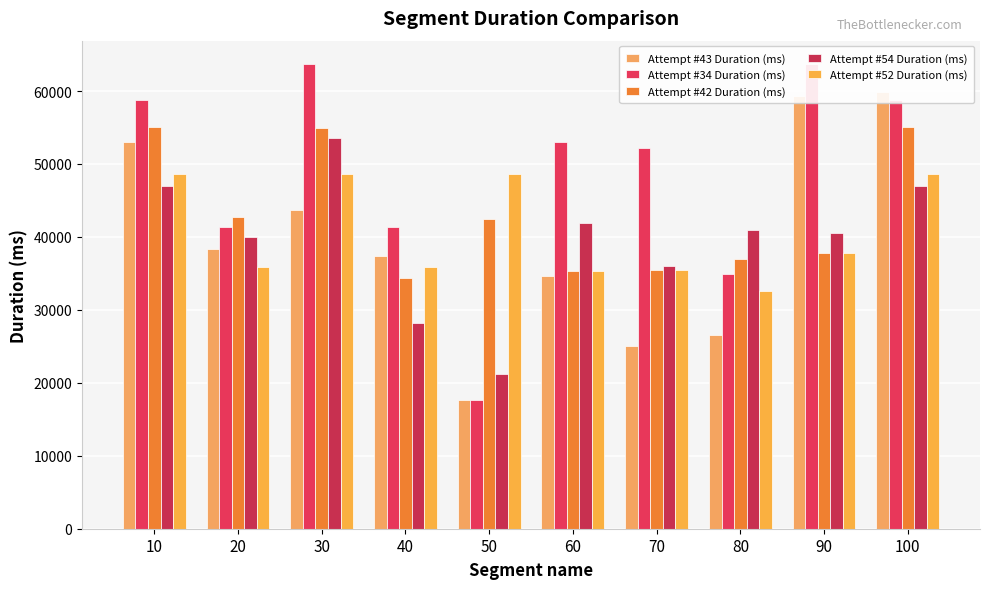

What is the difference between the Attempt #34 Duration (ms) values at 30 and 40?

22344